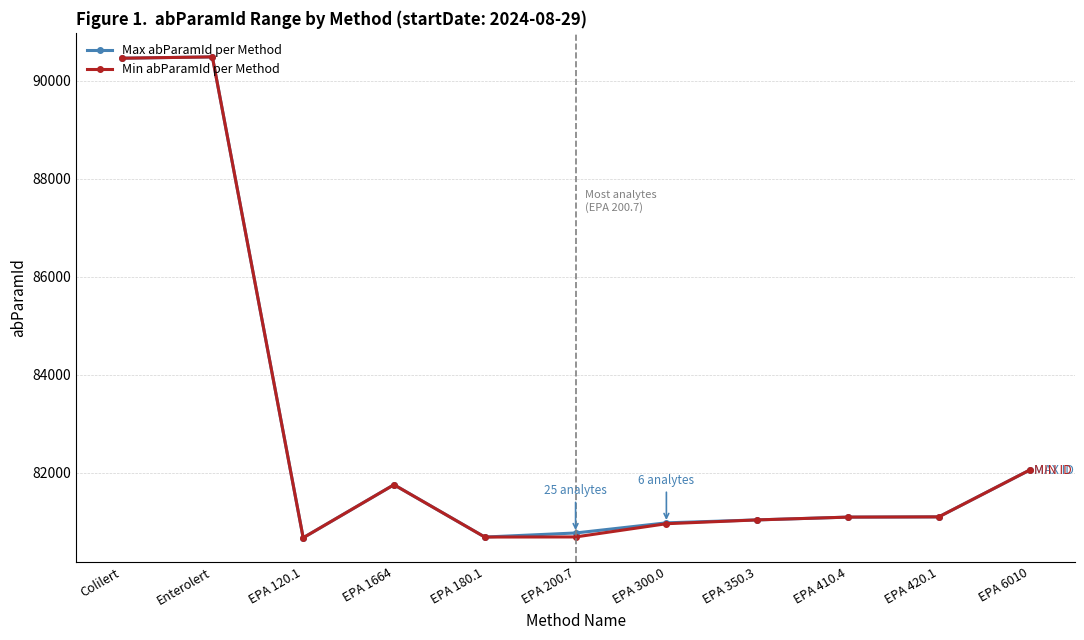

What is the label of the 8th point from the right?

EPA 1664